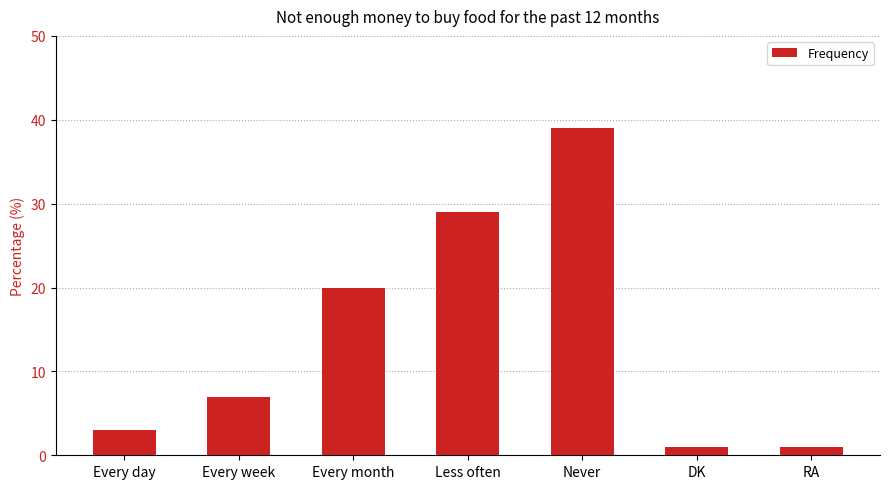

What is the difference between the second highest and second lowest values?

28